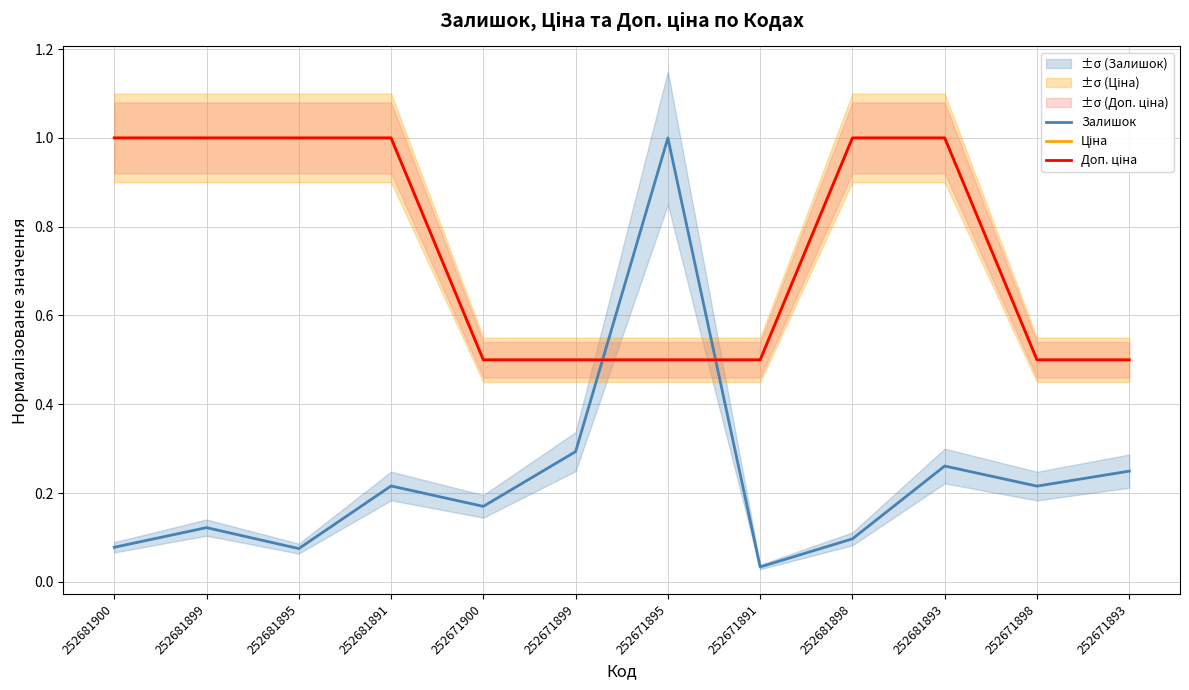

At how many categories does at least one series exceed 0?

12